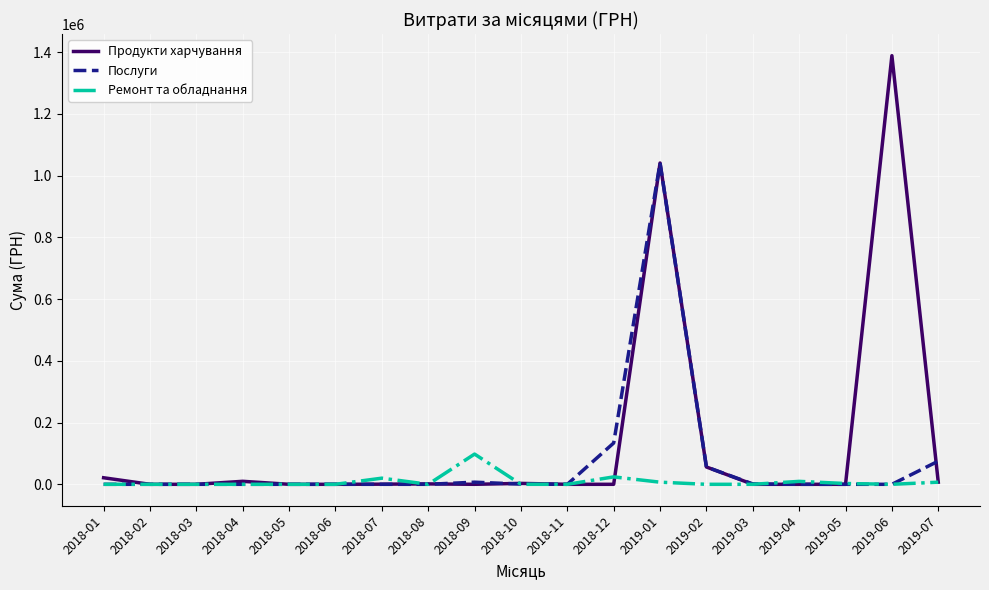

How many lines are shown in the chart?

3